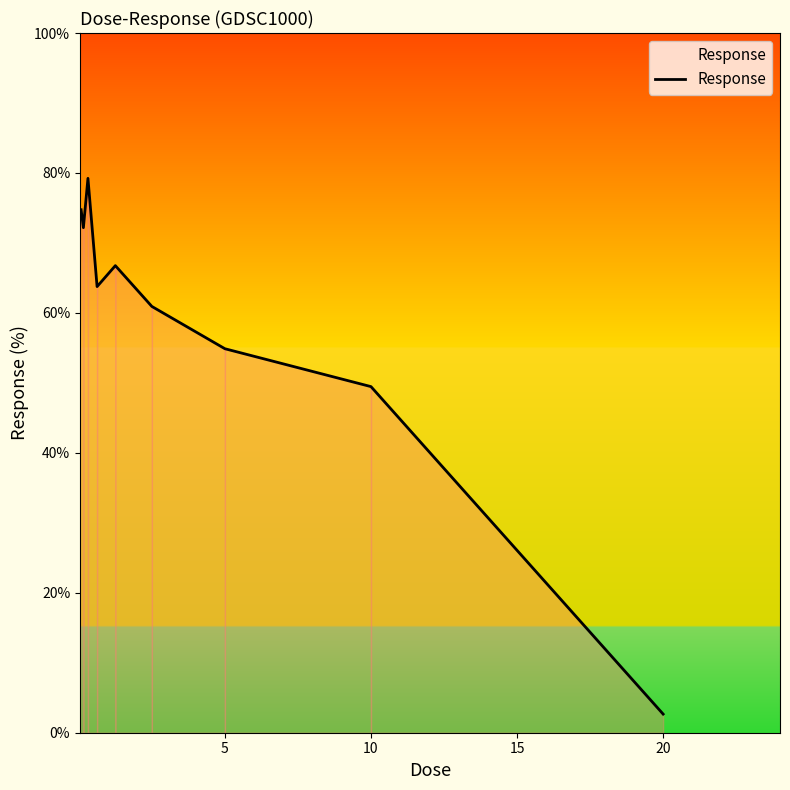

What is the greatest value displayed?

79.2